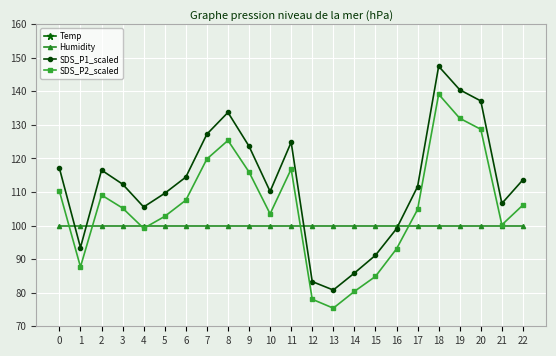

Which series has the widest spread of values?

SDS_P1_scaled